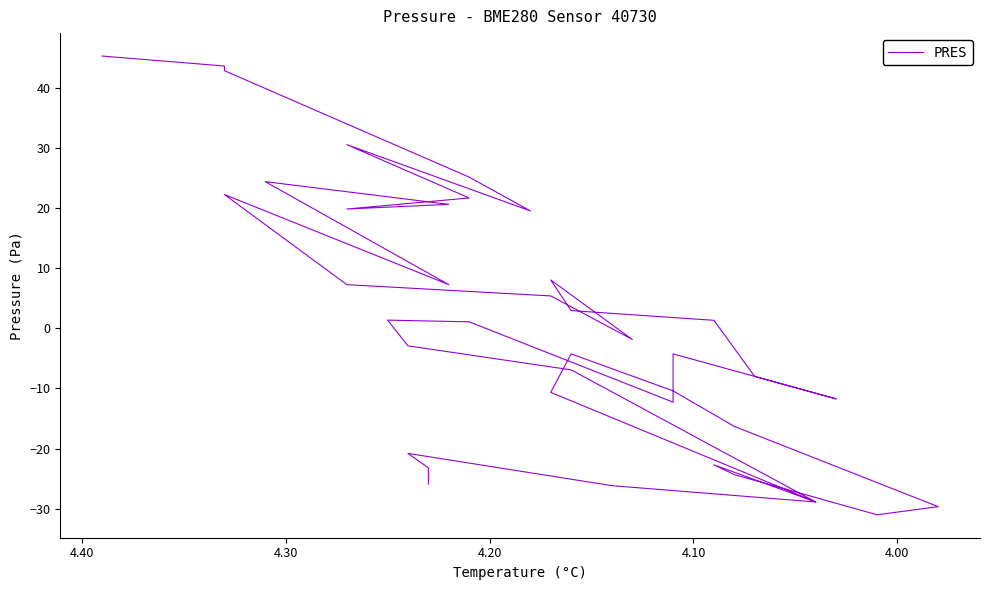

How many interior local valleys (lower than both neighbors) does the data have?

9